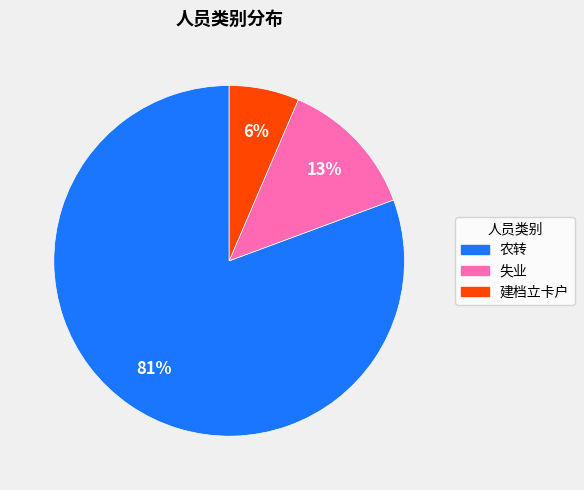

Which slice is the largest?

农转